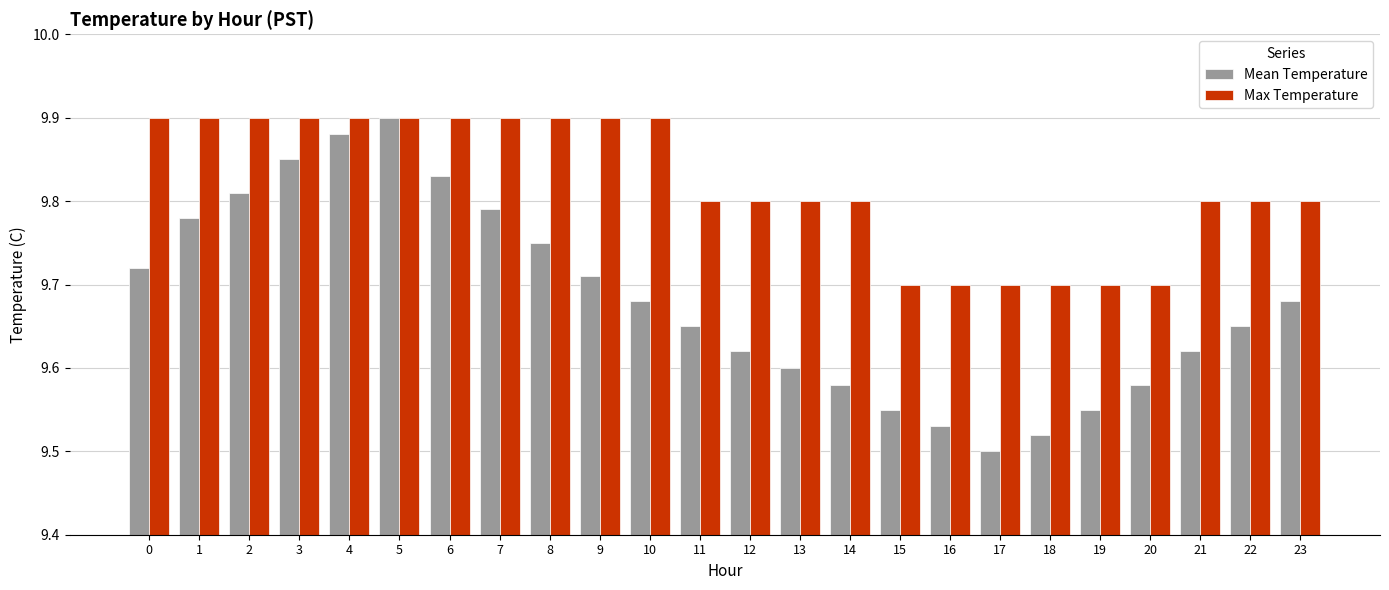

Is the value of Mean Temperature at 1 greater than the value of Max Temperature at 14?

No